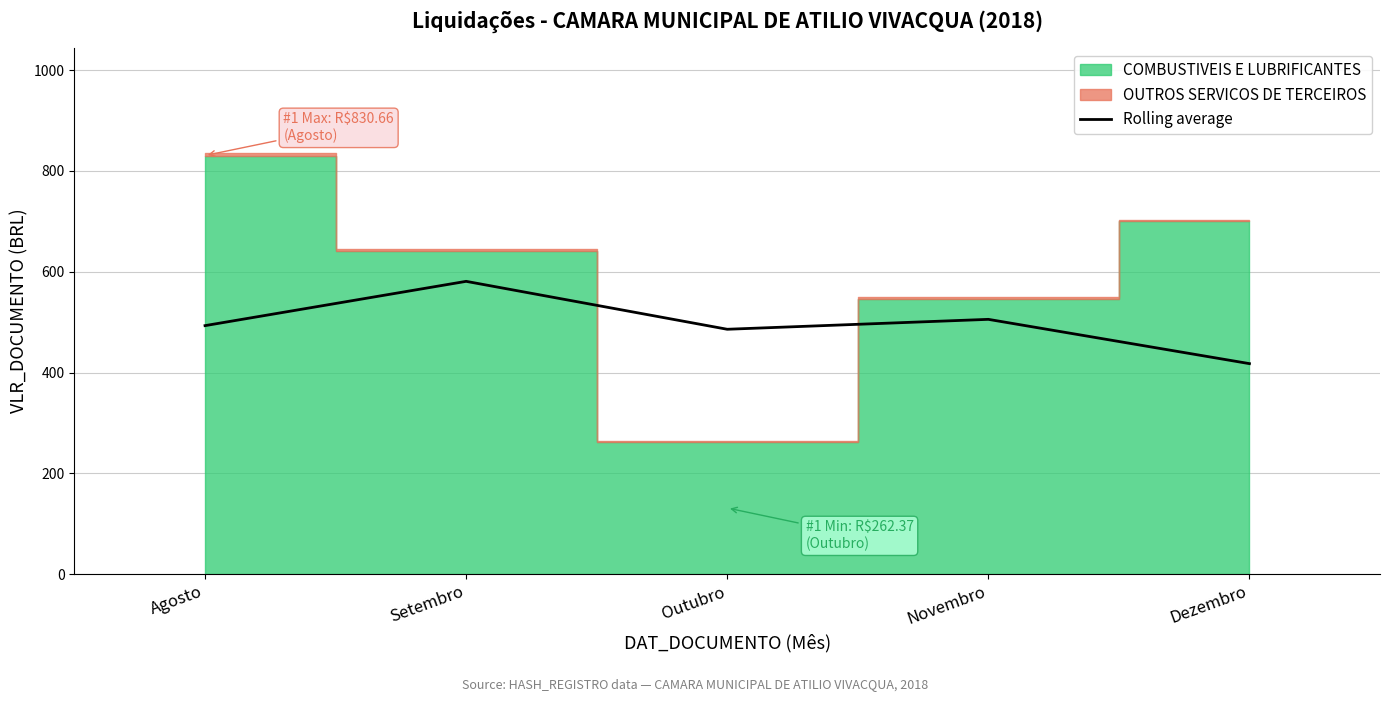

What is the label of the 2nd point from the left?

Setembro